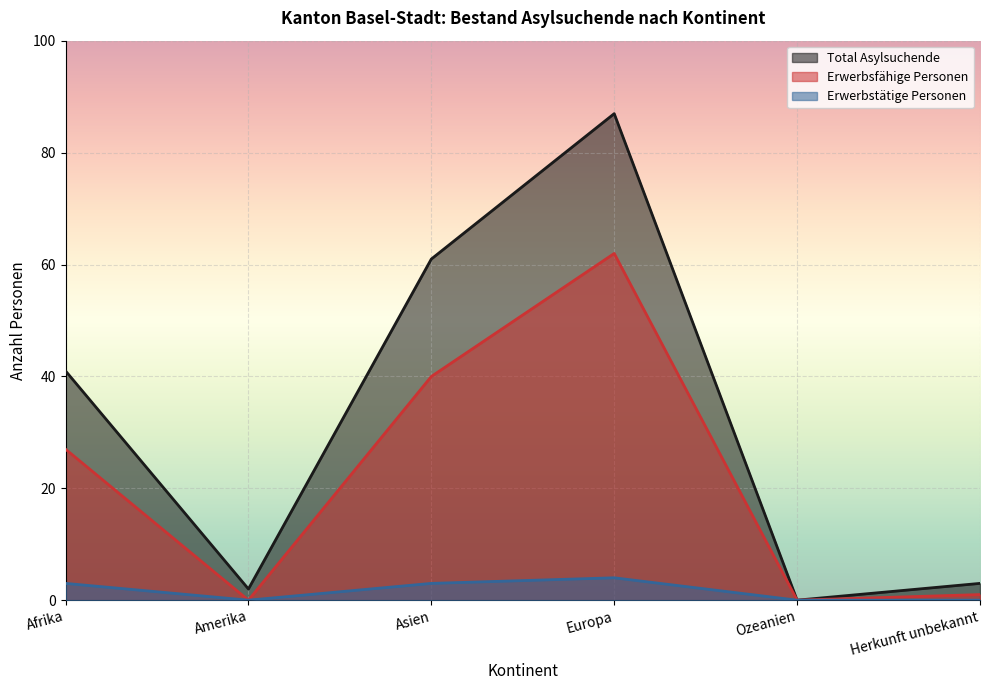

Reading left to right, list all the values displayed in this chart.

Total Asylsuchende: 41	2	61	87	0	3
Erwerbsfähige Personen: 27	0	40	62	0	1
Erwerbstätige Personen: 3	0	3	4	0	0